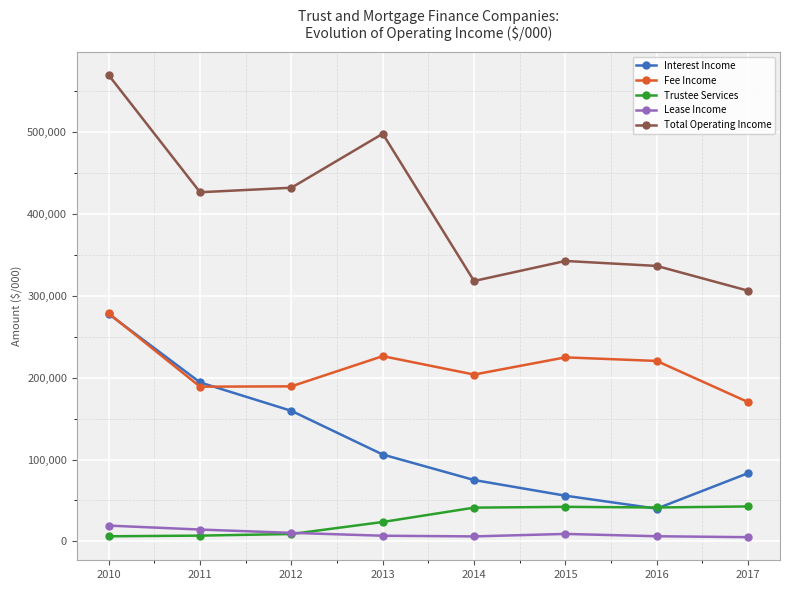

What is the sum of all Interest Income values?

991502